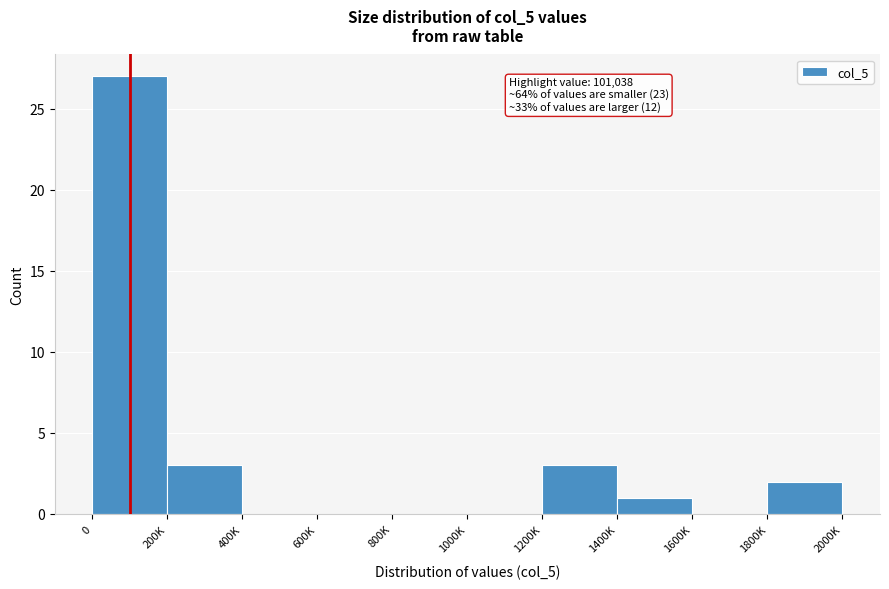

Reading right to left, what are all the values shown in this chart?

1800K=2	1600K=0	1400K=1	1200K=3	1000K=0	800K=0	600K=0	400K=0	200K=3	0=27